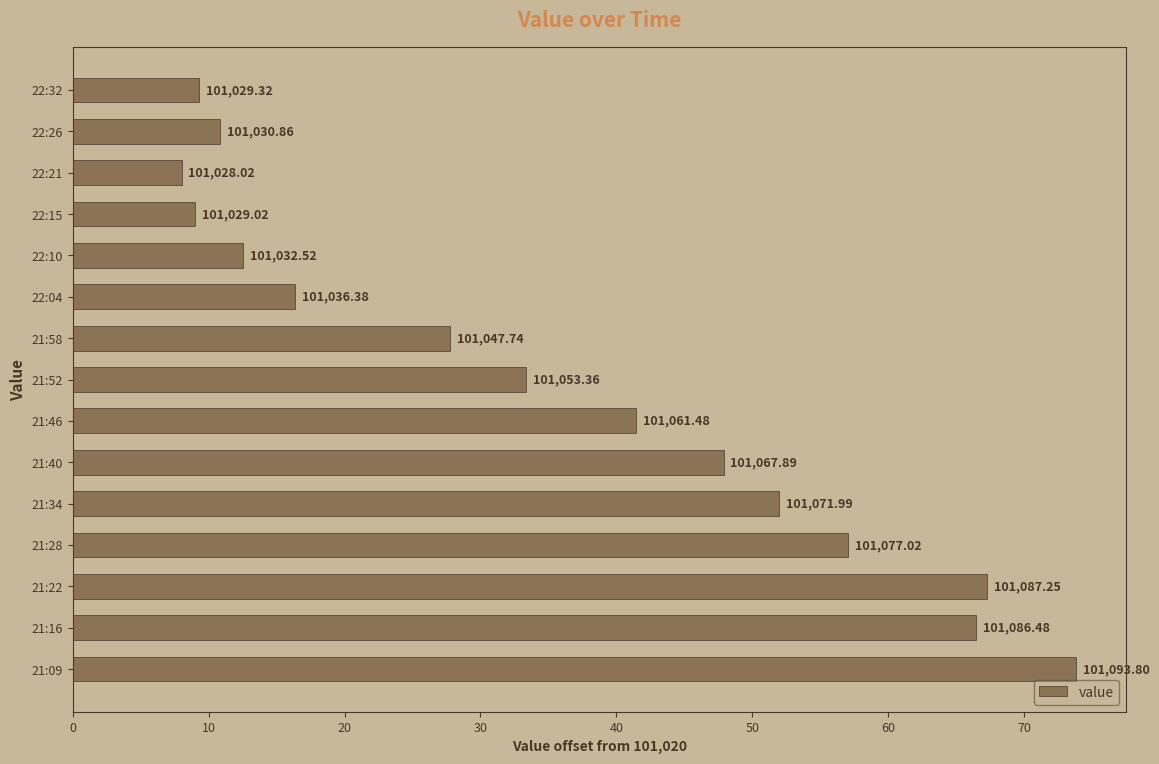

How many bars are there in total?

15